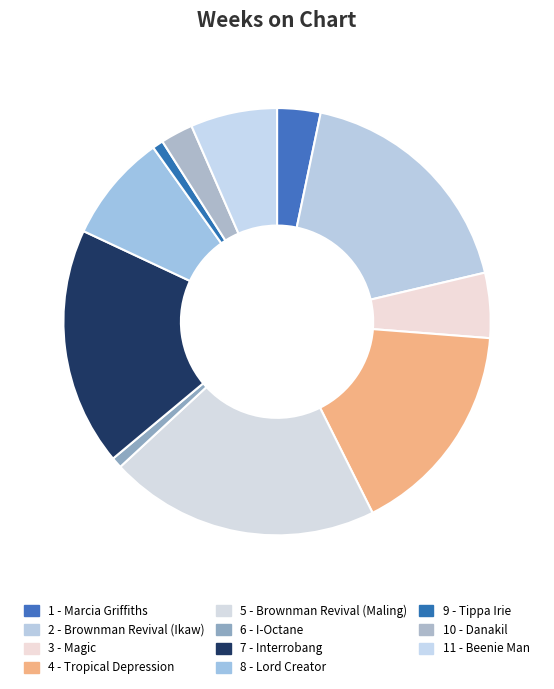

Does 4 - Tropical Depression account for over 50% of the chart?

No